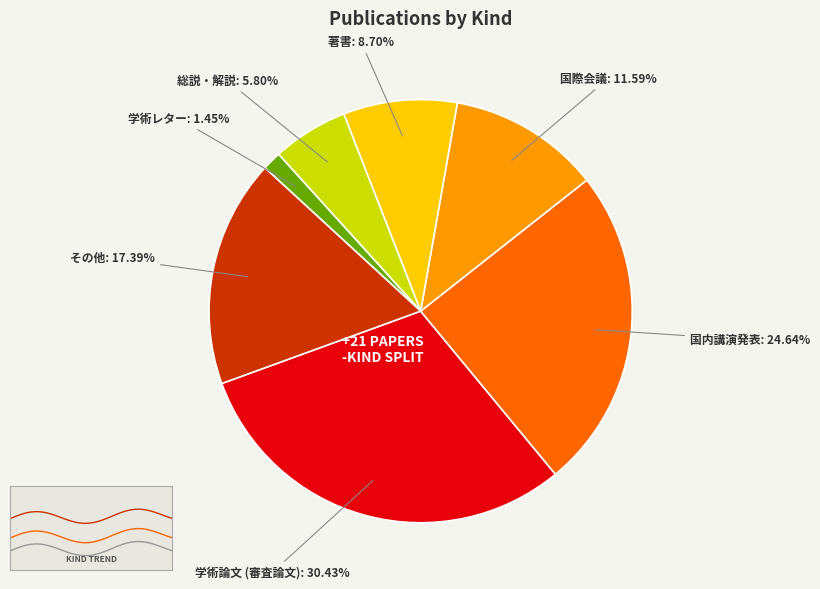

What is the largest slice in the pie chart?

学術論文 (審査論文)